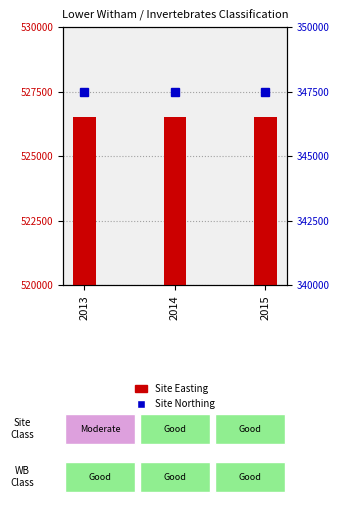

Read the Site Northing value at 2015.

347500